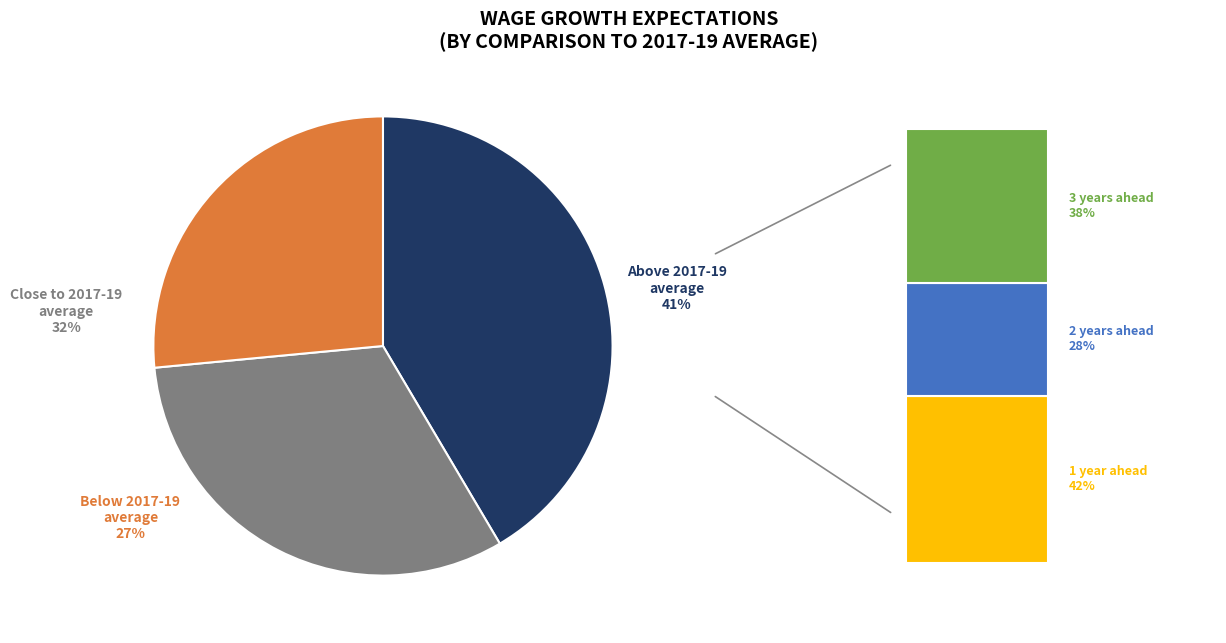

How many segments does this pie chart have?

3